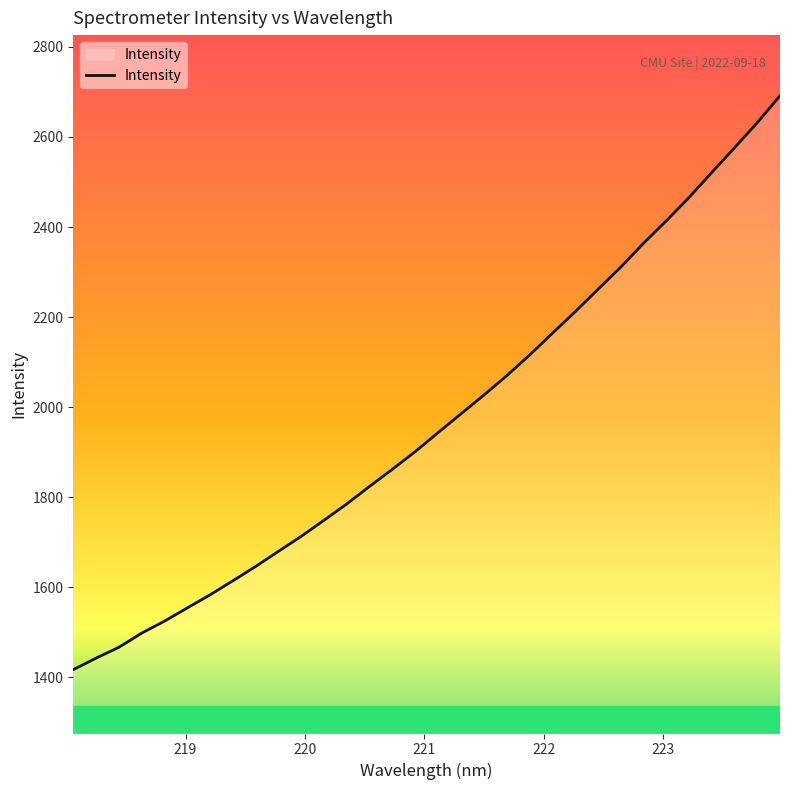

What is the greatest value displayed?

2691.5